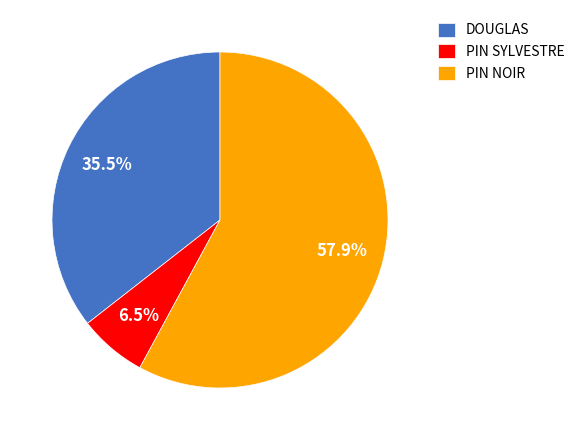

Is the sum of PIN NOIR and PIN SYLVESTRE greater than half?

Yes